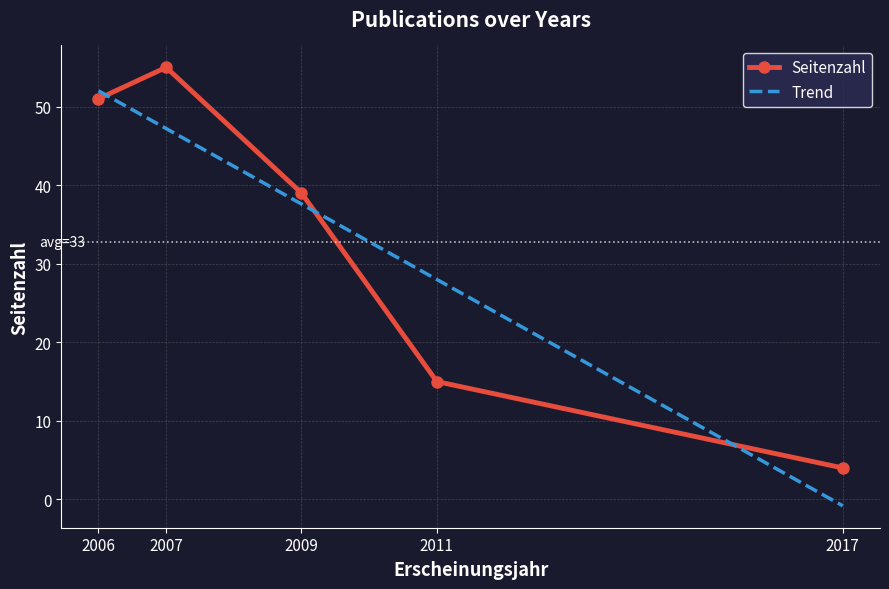

The Seitenzahl series shows 20 at 2011. True or false?

False